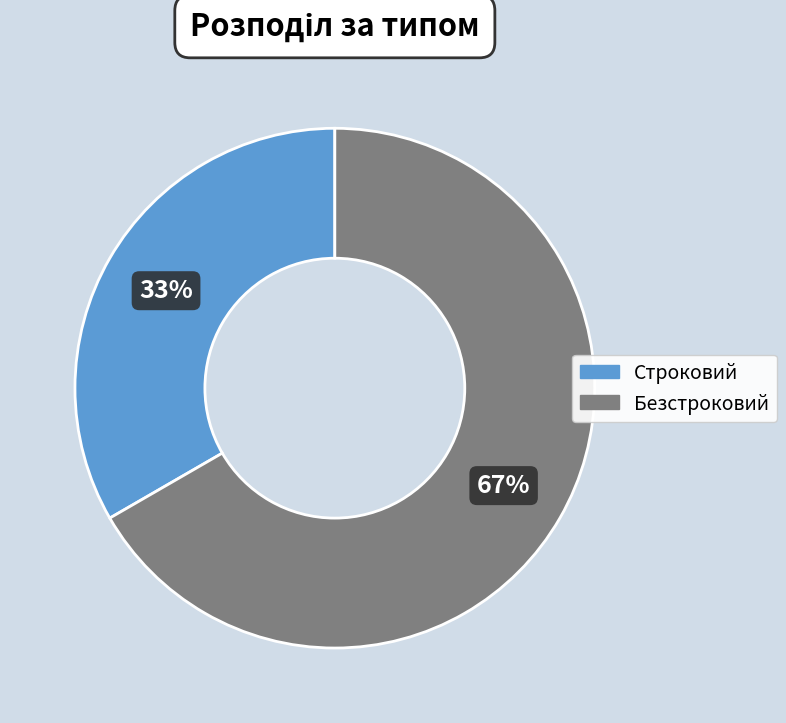

Rank the categories by value from lowest to highest.

Строковий, Безстроковий